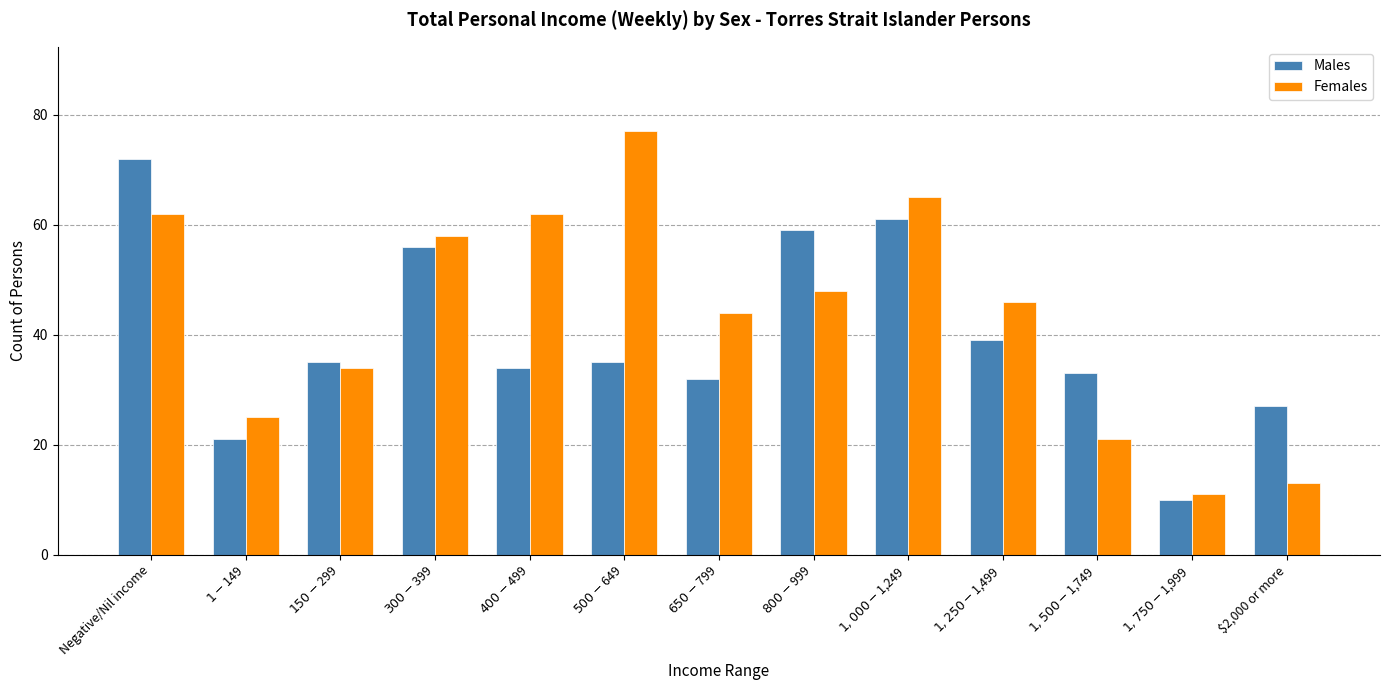

Reading left to right, what are all the values shown in this chart?

Males: 72	21	35	56	34	35	32	59	61	39	33	10	27
Females: 62	25	34	58	62	77	44	48	65	46	21	11	13